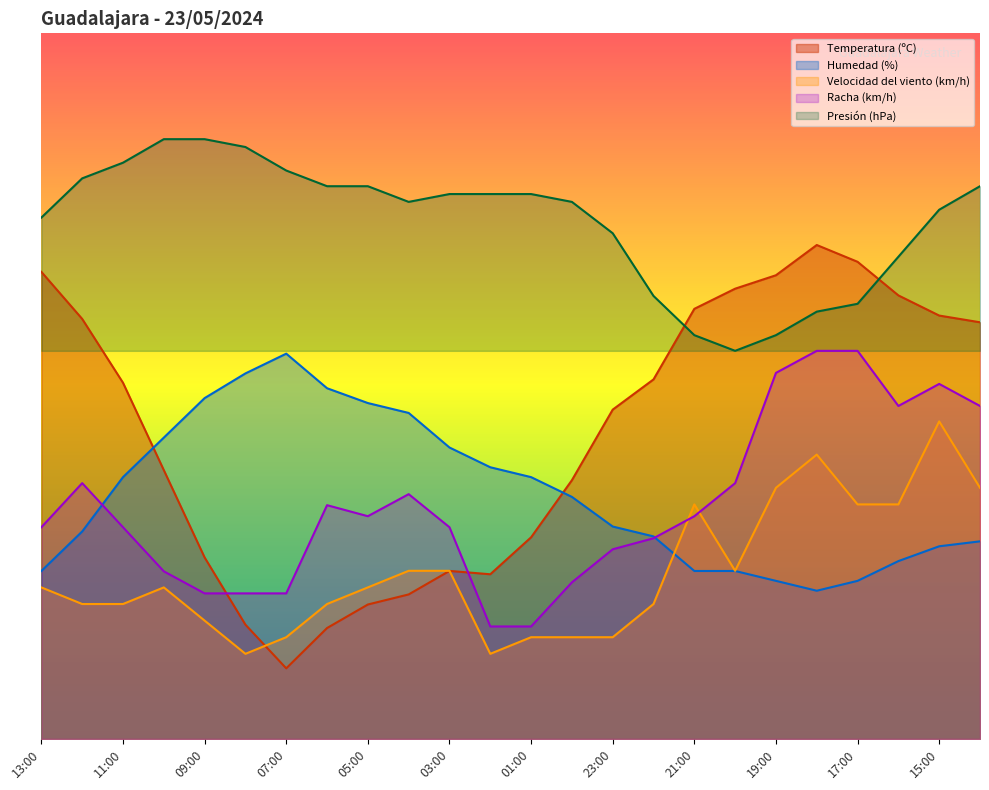

True or false: Presión (hPa) and Humedad (%) intersect in this chart.

False